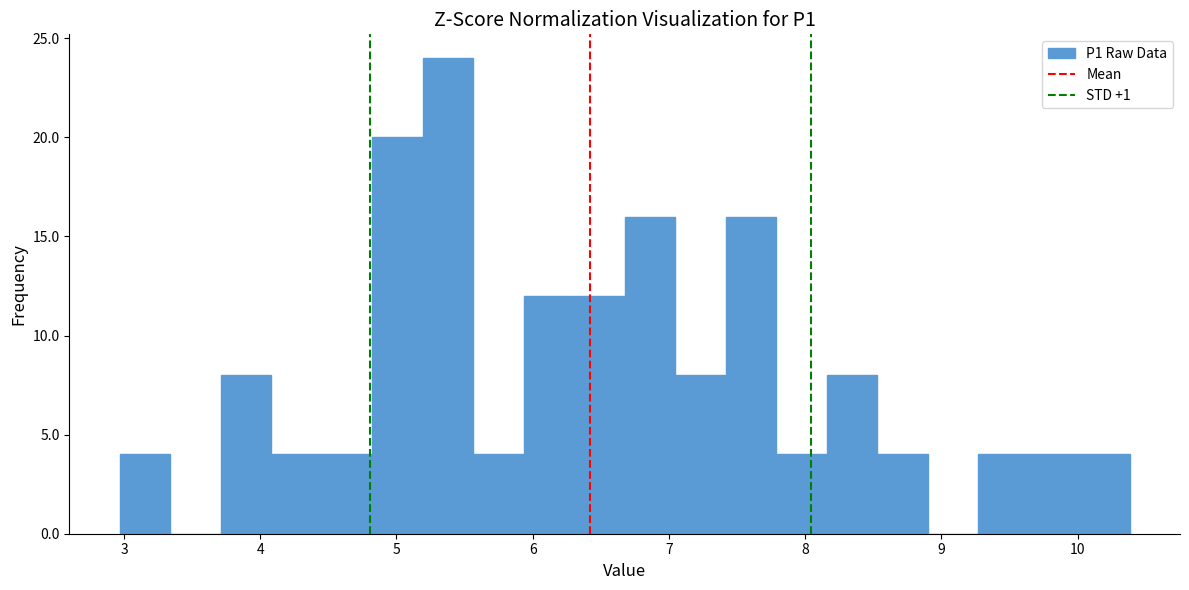

Read against the x-axis, roughly where is the centre of the tallest bar?

5.4